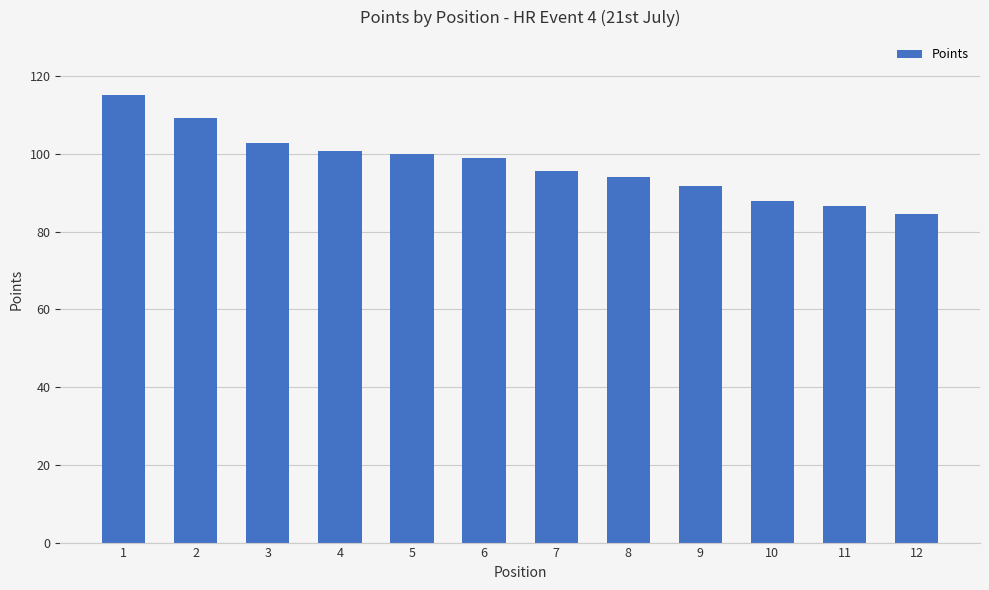

Is it true that the value at 6 is 98.8?

True